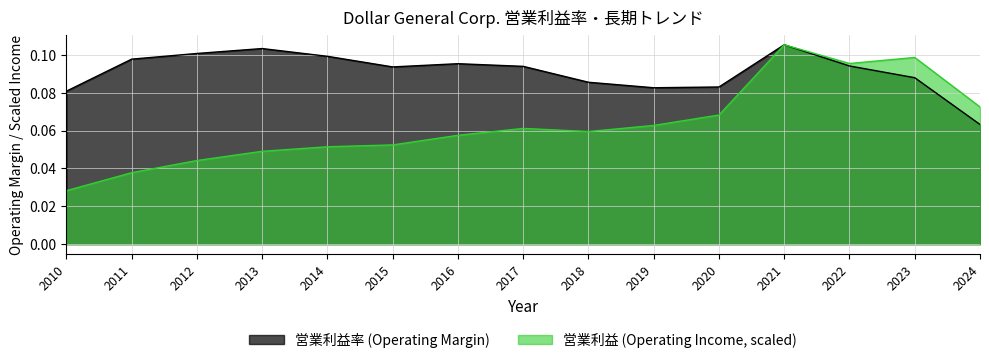

Reading left to right, extract all data points from this chart.

営業利益率 (Operating Margin): 0.1	0.1	0.1	0.1	0.1	0.1	0.1	0.1	0.1	0.1	0.1	0.1	0.1	0.1	0.1
営業利益 (Operating Income, scaled): 0.0	0.0	0.0	0.0	0.1	0.1	0.1	0.1	0.1	0.1	0.1	0.1	0.1	0.1	0.1